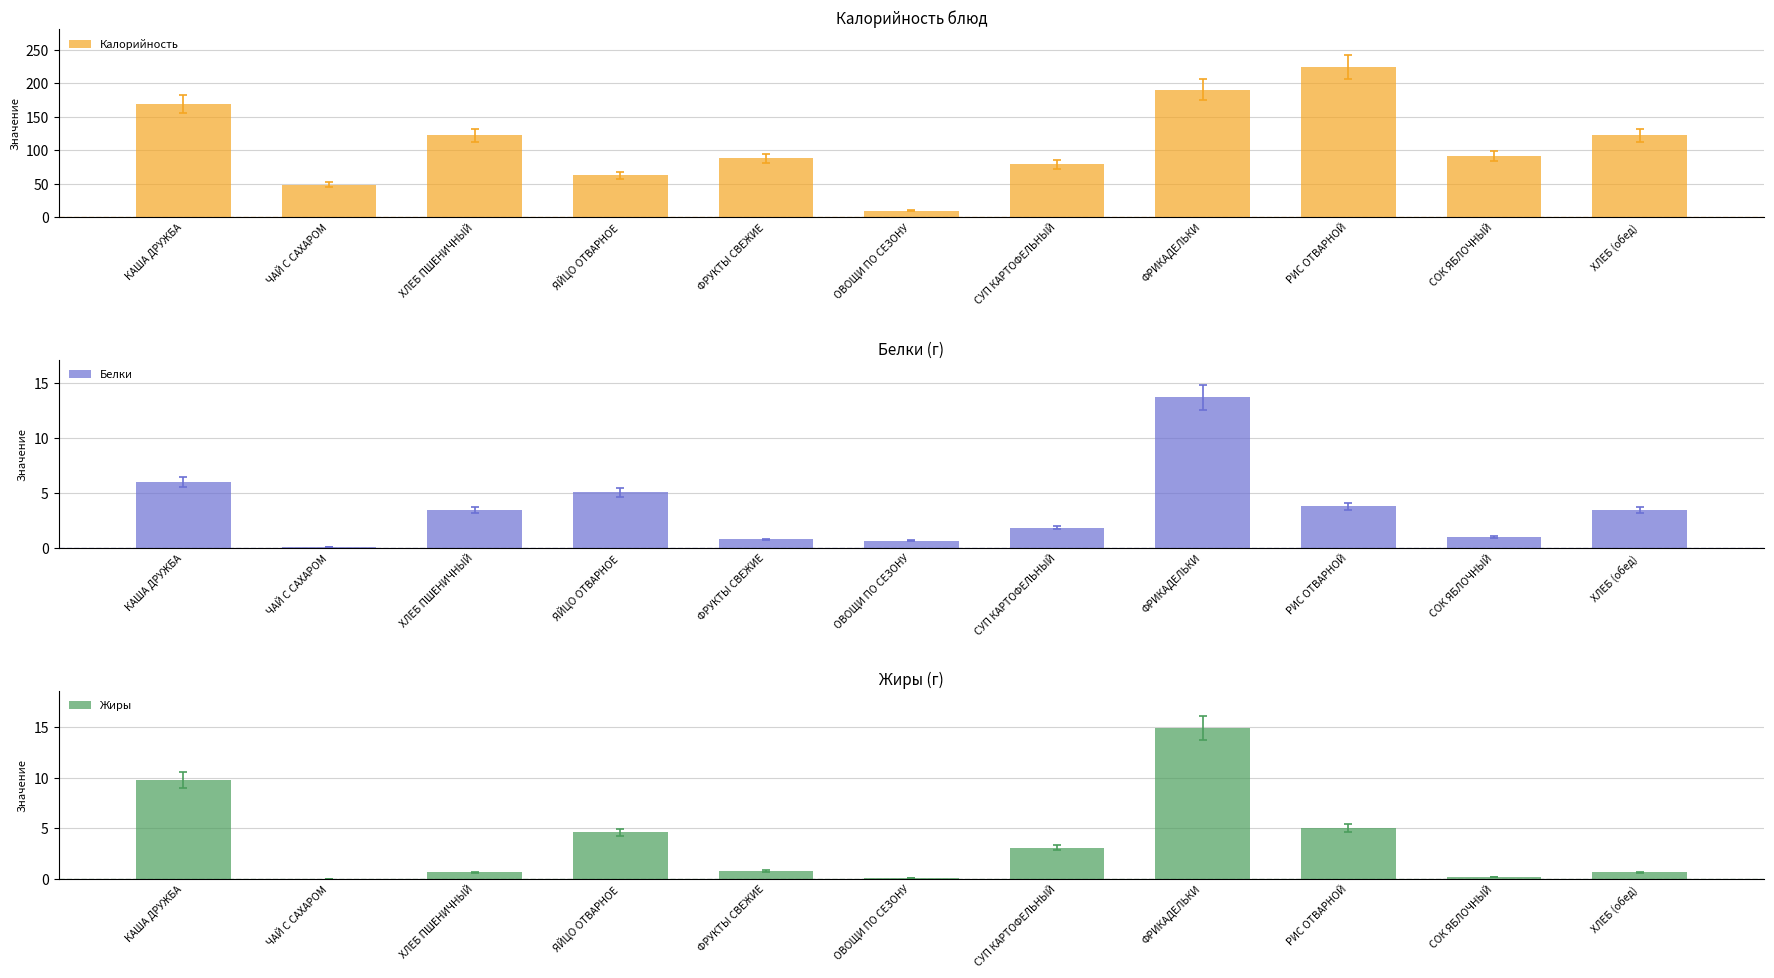

What is the value of the Белки bar at the 10th from the left?

1.0